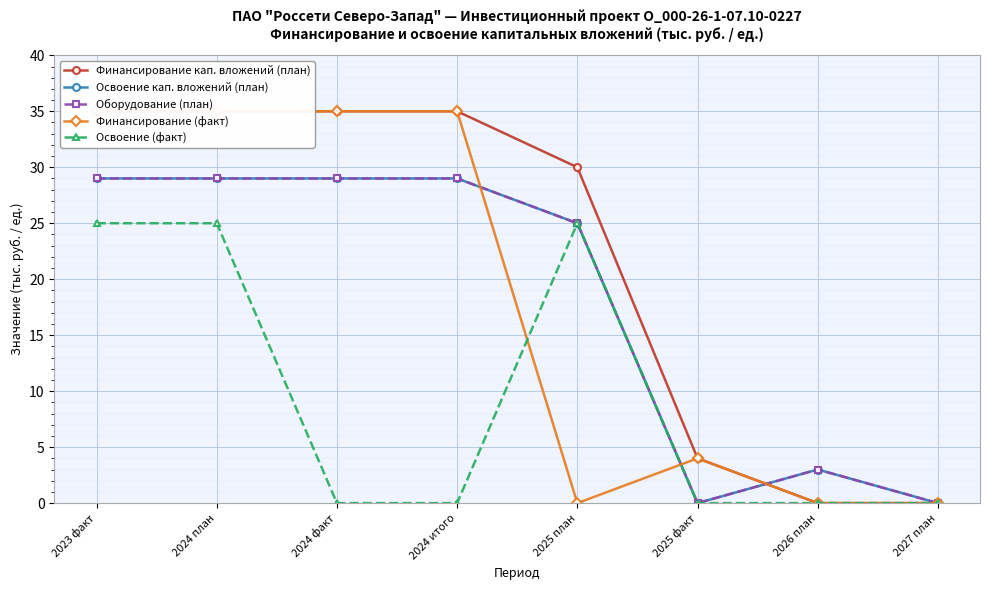

True or false: Освоение кап. вложений (план) and Оборудование (план) cross at least once.

False